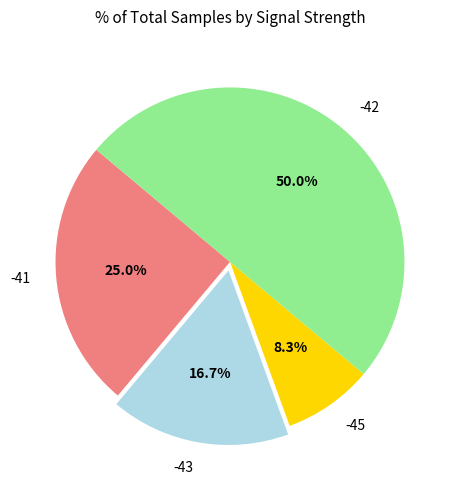

What is the total percentage of -42 and -45?

58.3%